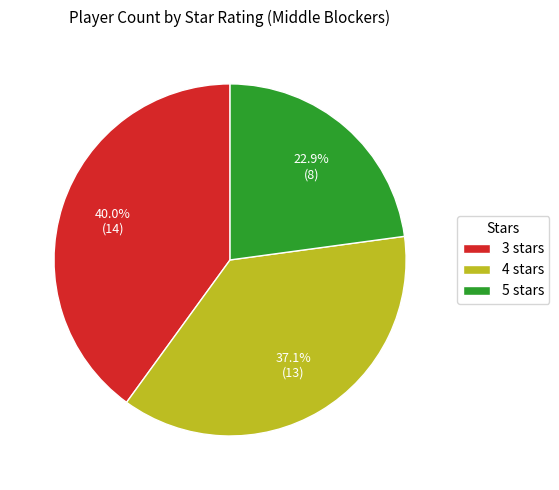

To the nearest percent, what is the difference between the largest and smallest slice percentages?

17%